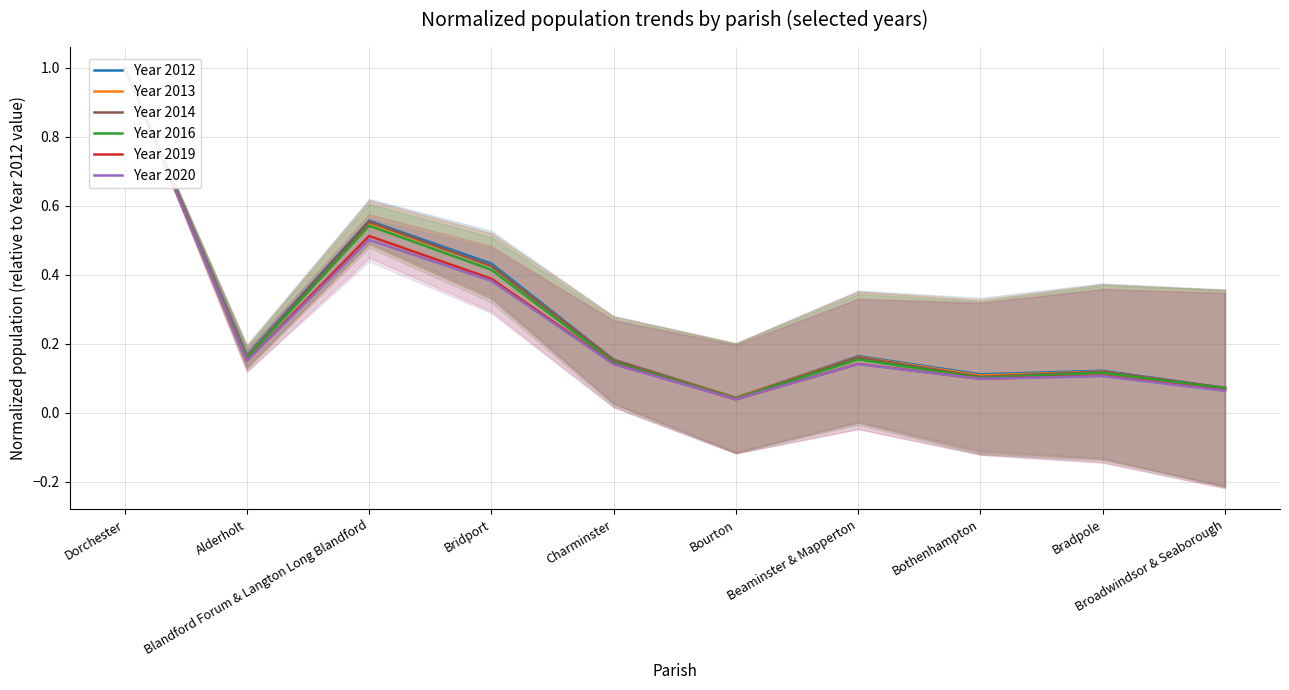

What is the value of the Year 2019 point at the 3rd from the left?

0.5